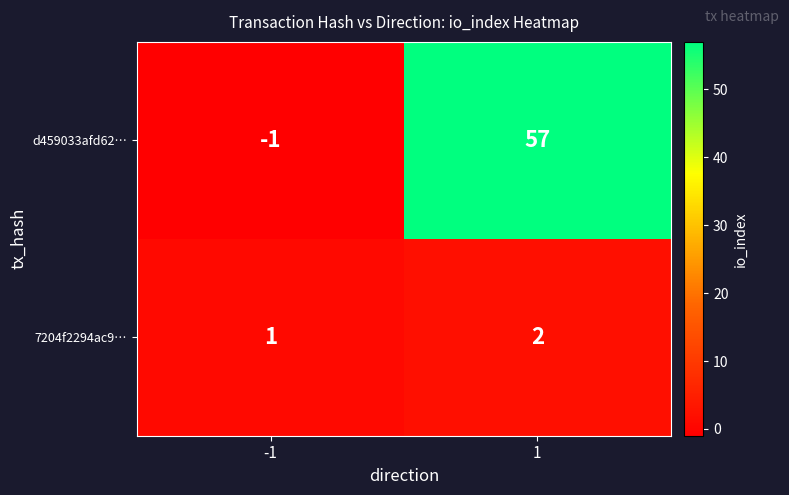

At which category is the sum across all series the highest?

1